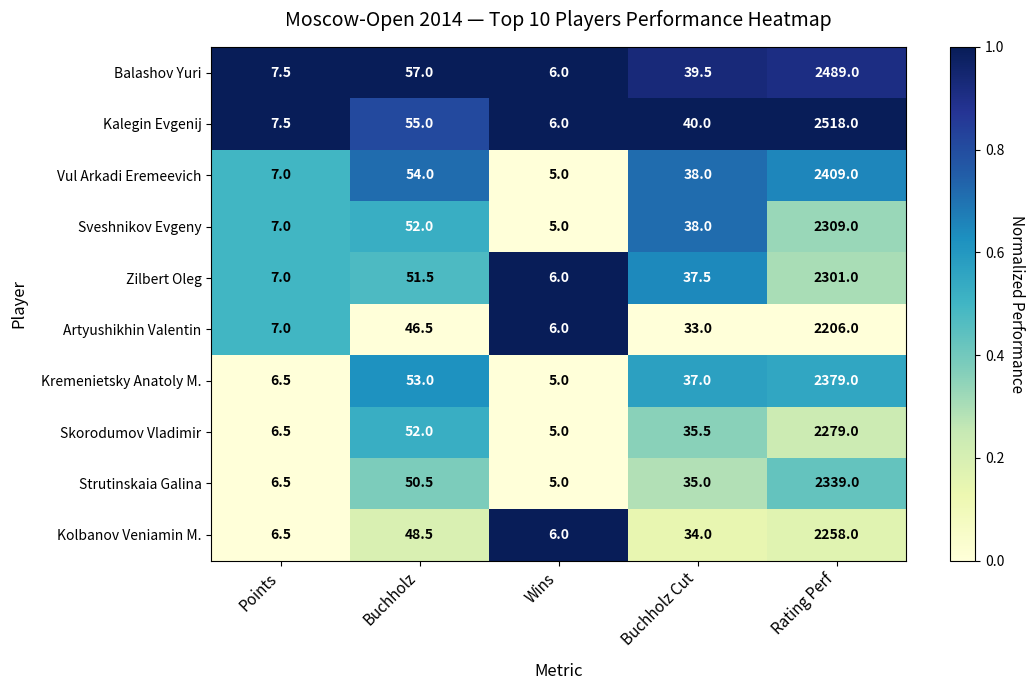

True or false: Vul Arkadi Eremeevich has a value of 64.9 at Buchholz Cut.

False